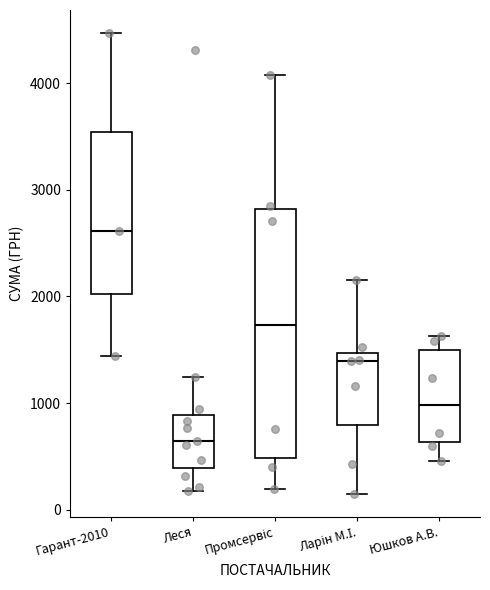

Which box's median line is the highest?

Гарант-2010